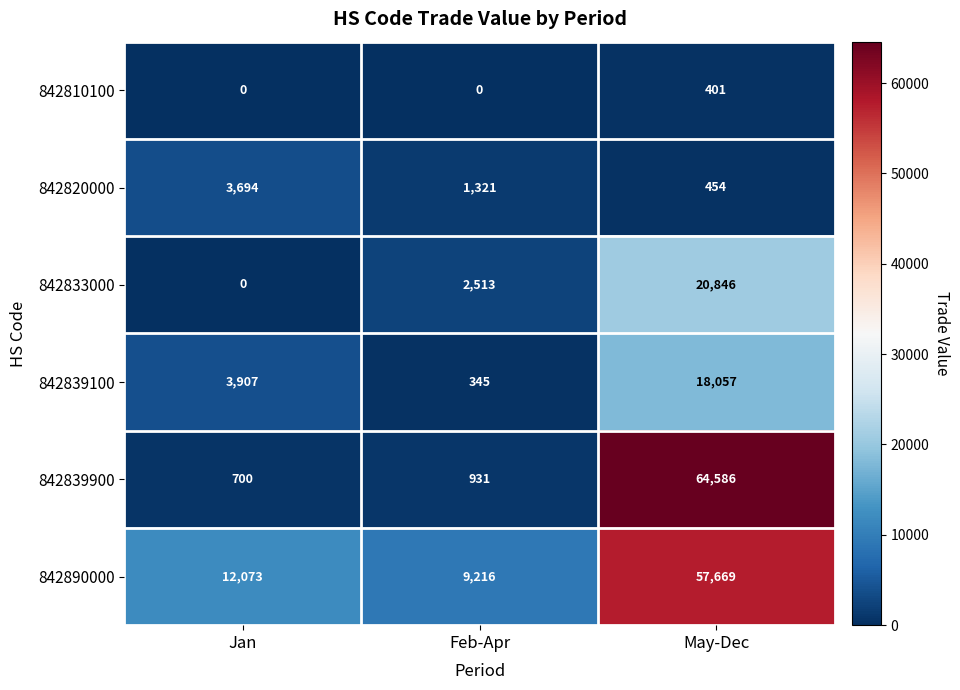

True or false: 842839900 has a value of 43561 at May-Dec.

False